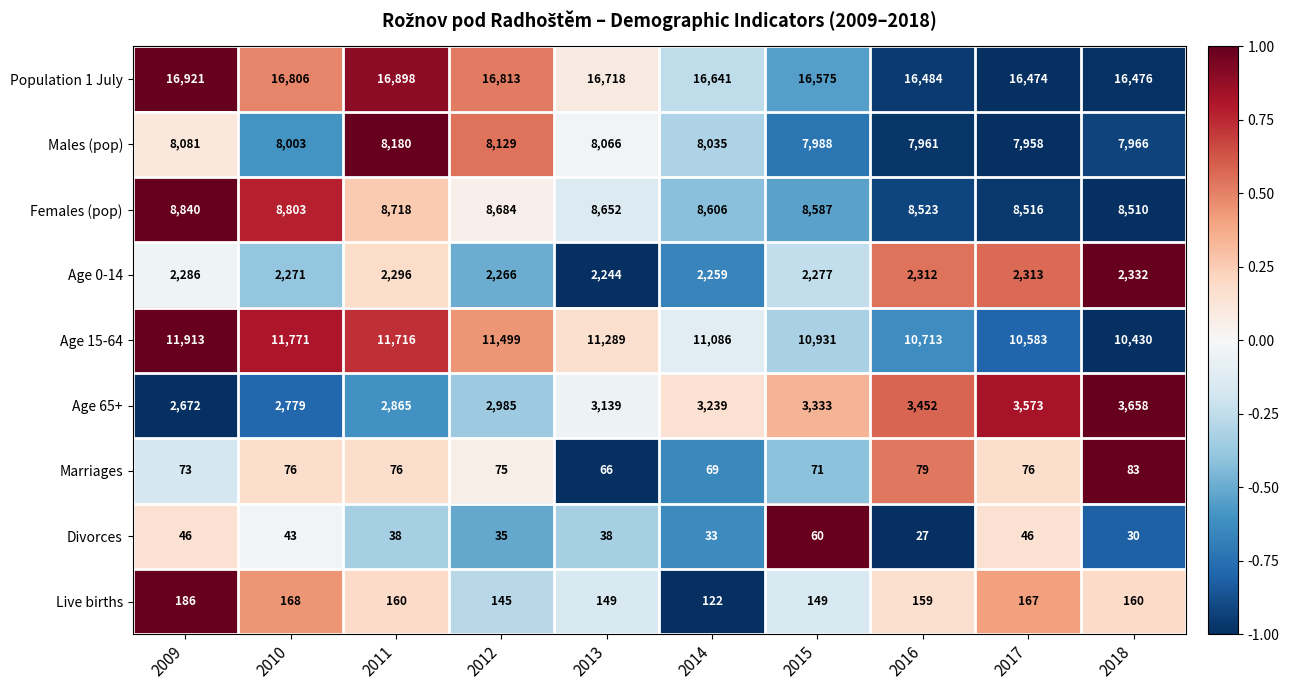

True or false: Population 1 July has a value of 4046 at 2017.

False